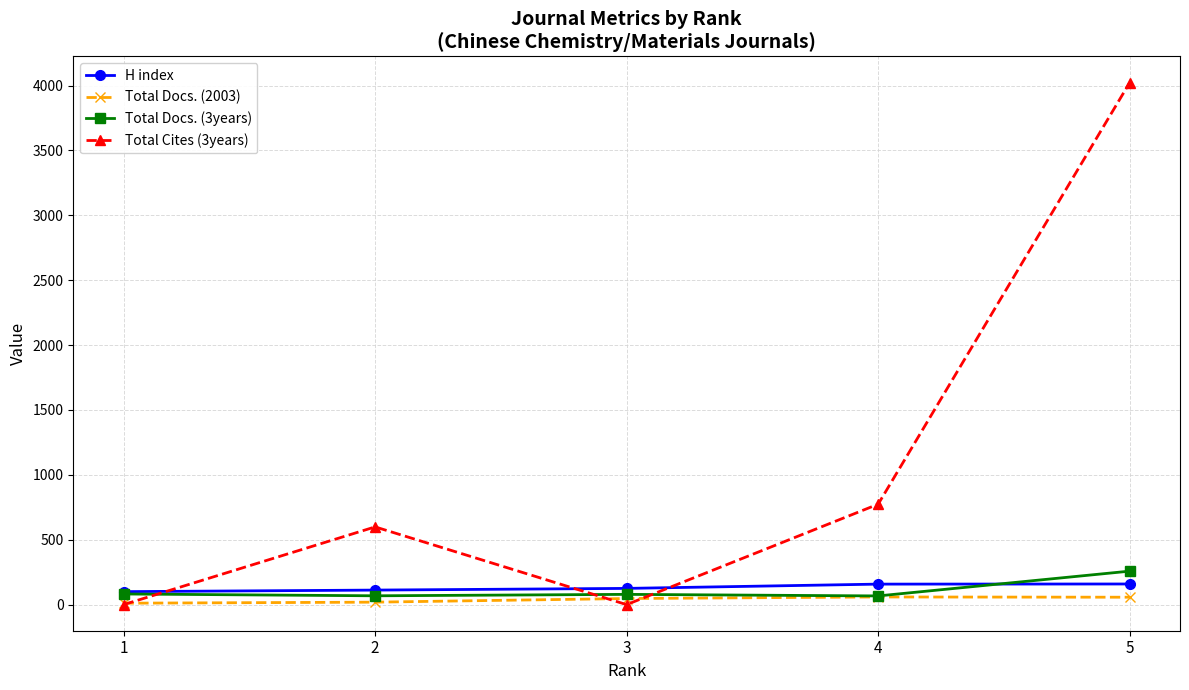

The value of Total Docs. (3years) at 5 is 427. True or false?

False